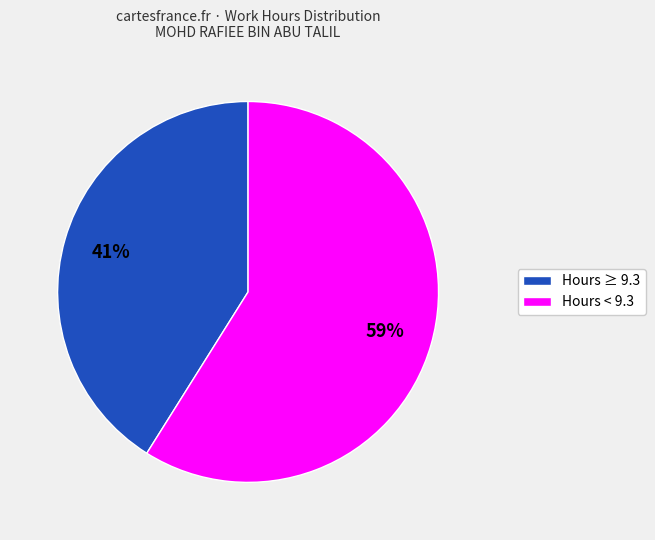

Is there a majority slice in this chart?

Yes